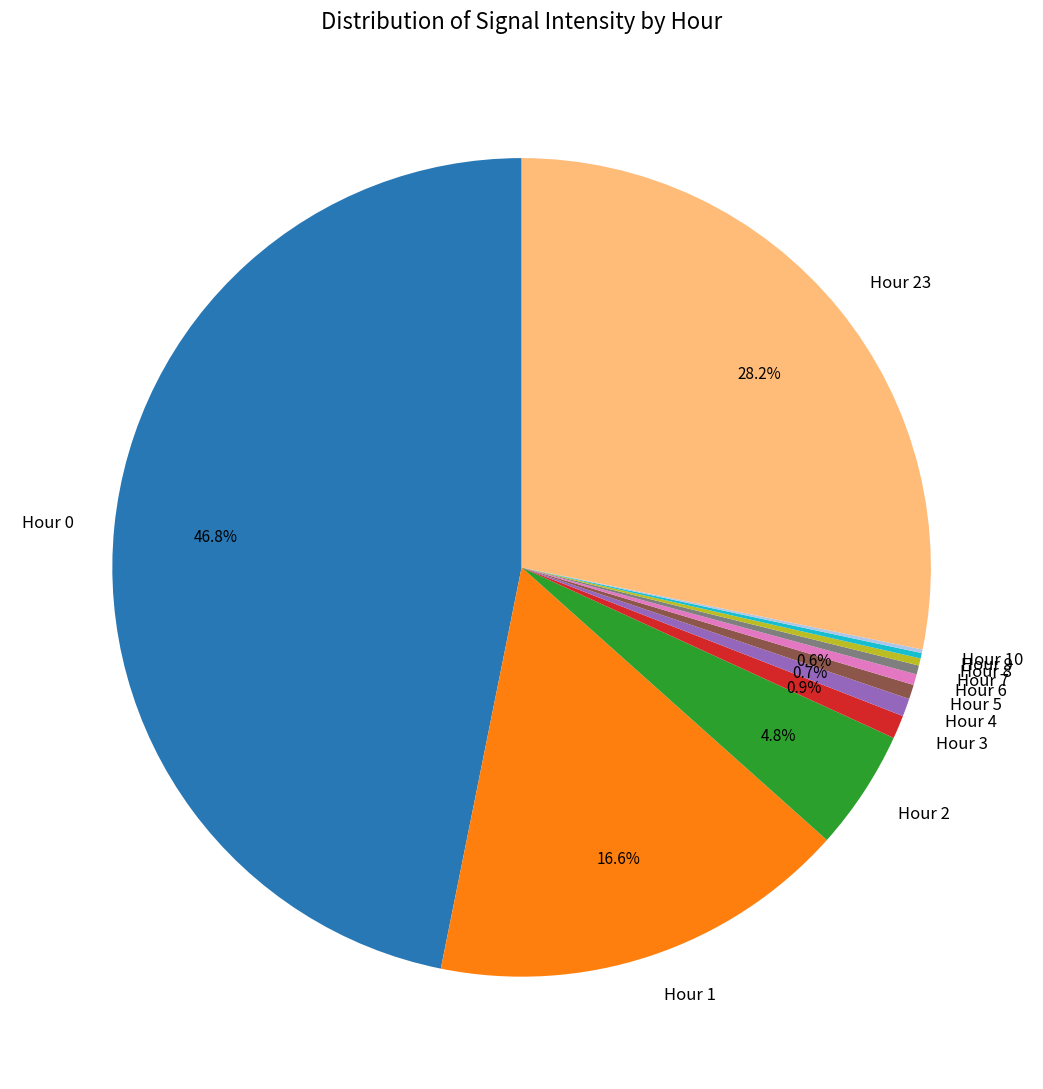

Do Hour 1 and Hour 0 together represent more than half of the pie?

Yes